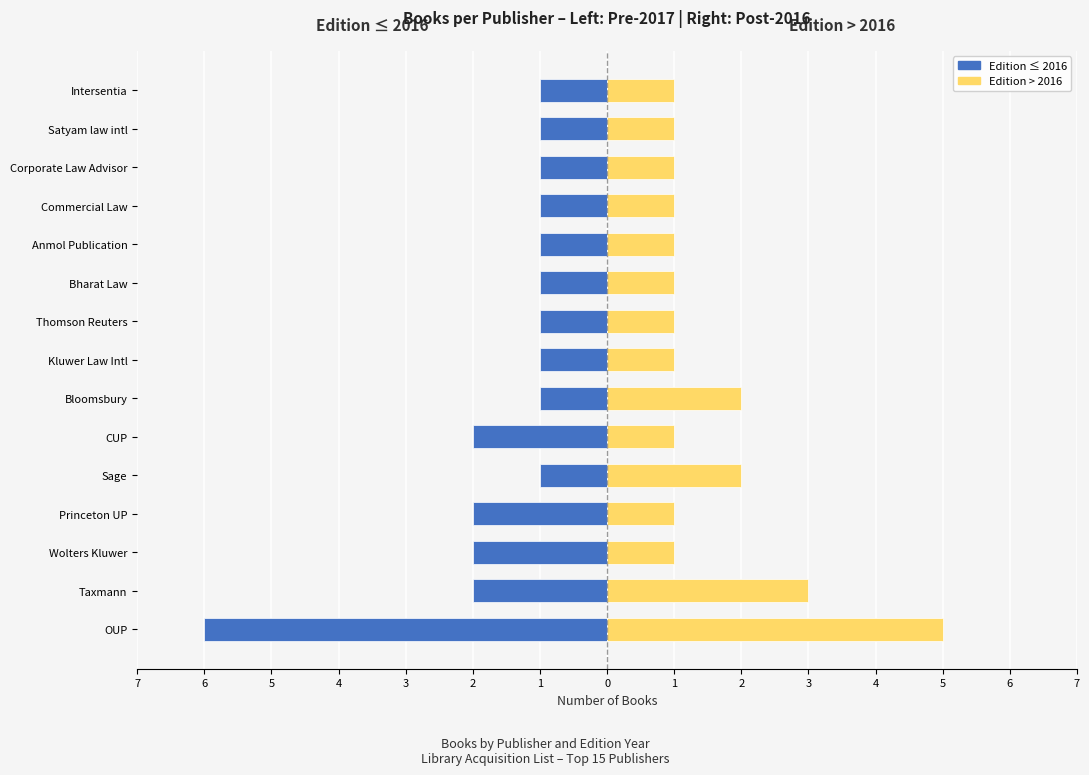

What is the value of the Edition > 2016 bar at the 4th from the left?

1